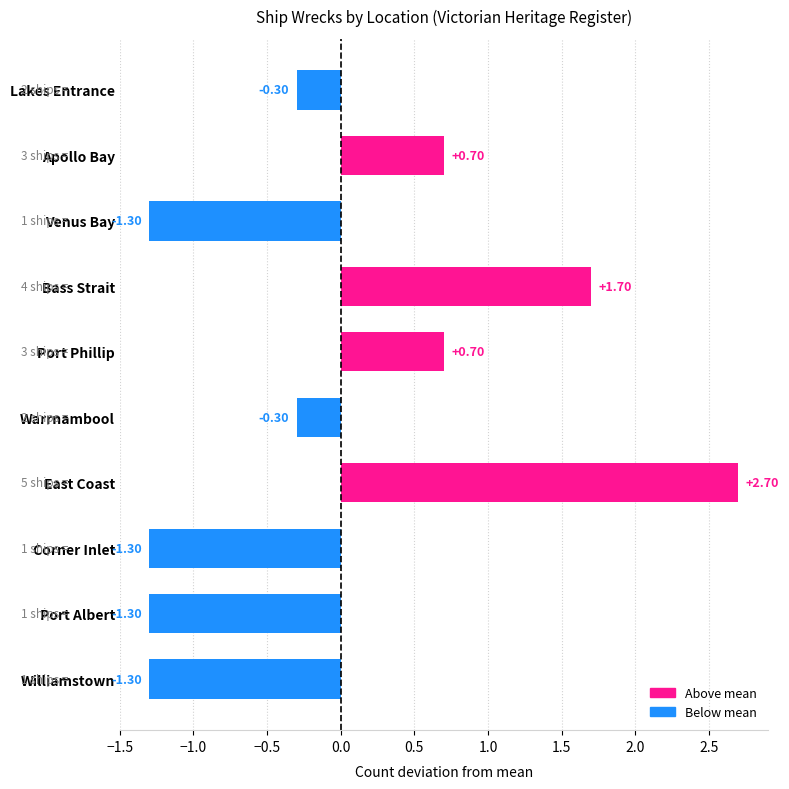

What is the label of the 3rd bar from the top?

Venus Bay